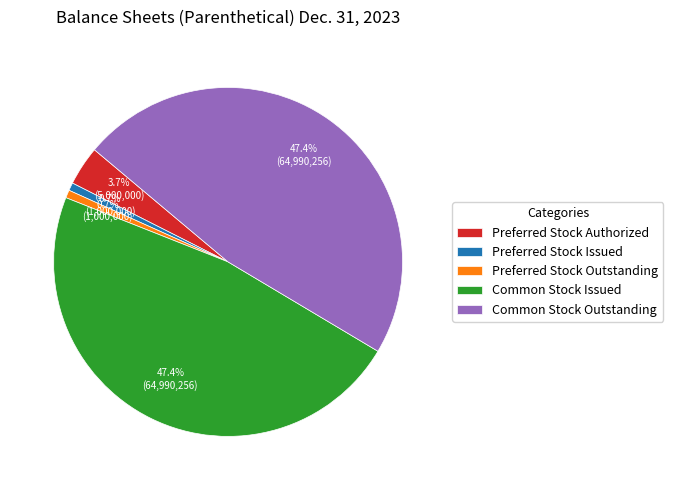

Does any single category account for the majority?

No